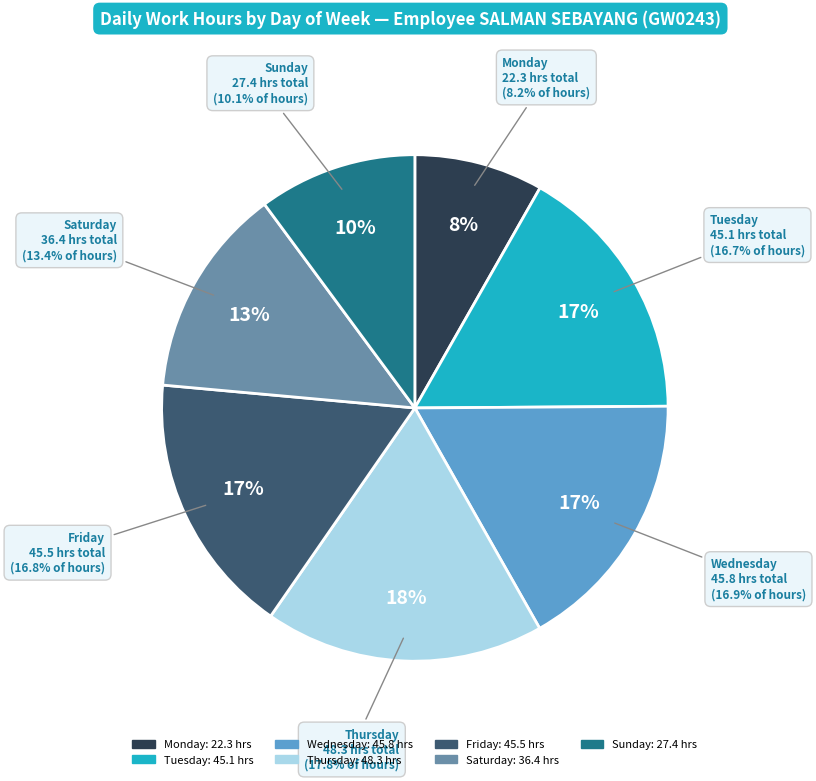

Does 13-Wed account for over 50% of the chart?

No